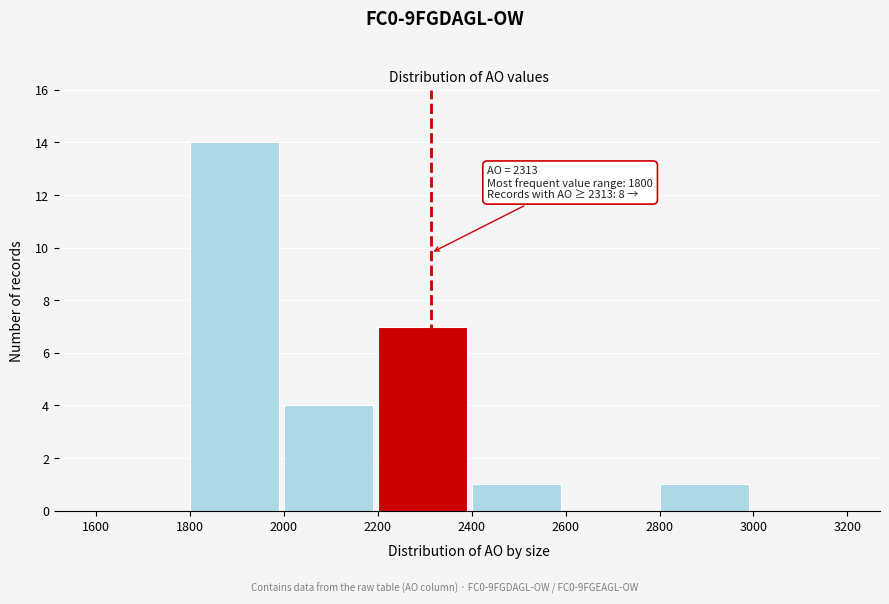

Over which range of the x-axis is the bar tallest?

1800 to 2000